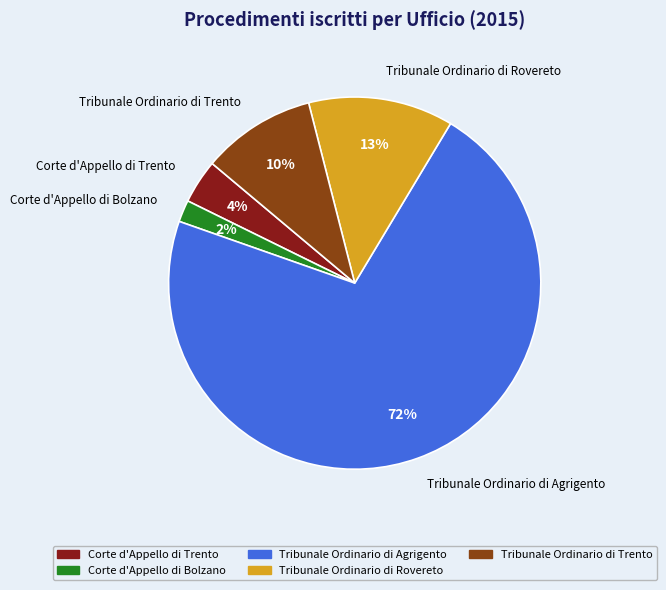

Is it true that Tribunale Ordinario di Rovereto is 3% of the pie?

False